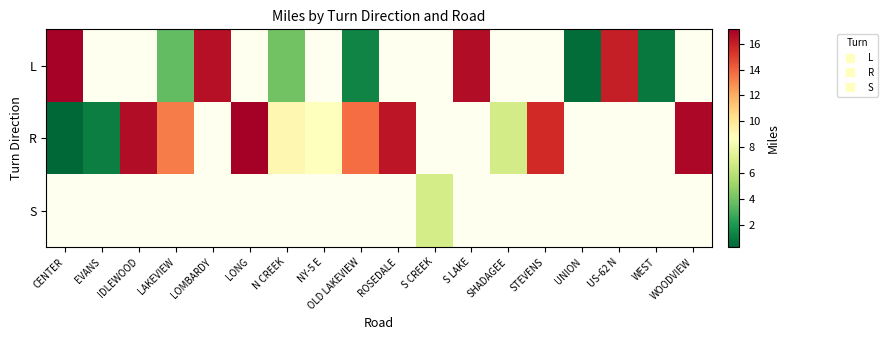

True or false: S has a value of 11.1 at S CREEK.

False